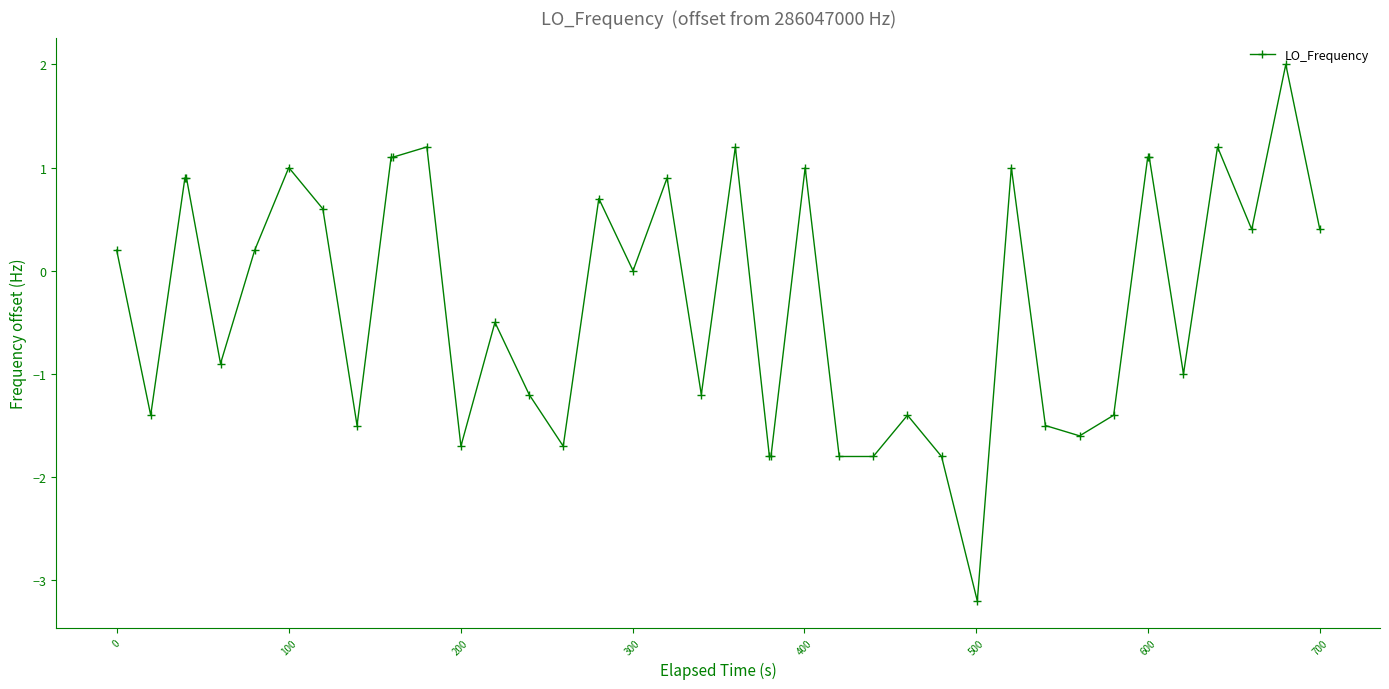

What is the value of the 24th point from the left?

1.0